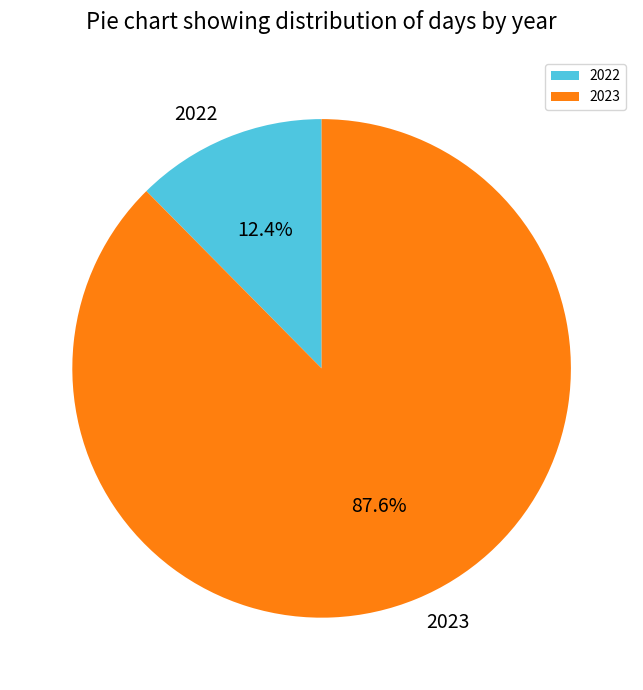

What is the ratio of the value at 2023 to the value at 2022?

7.1